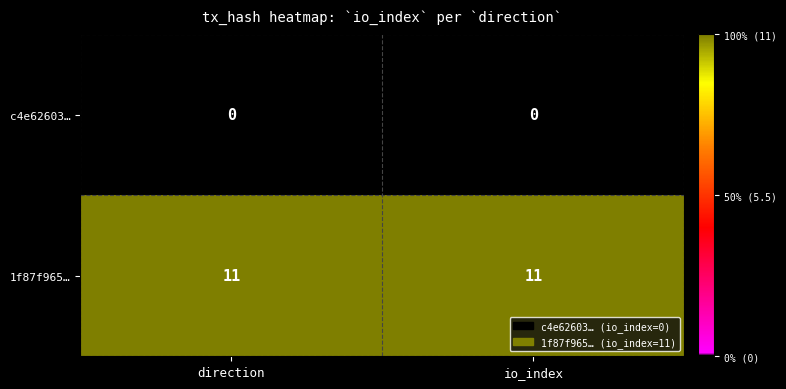

Which series has the largest total across all categories?

1f87f965…